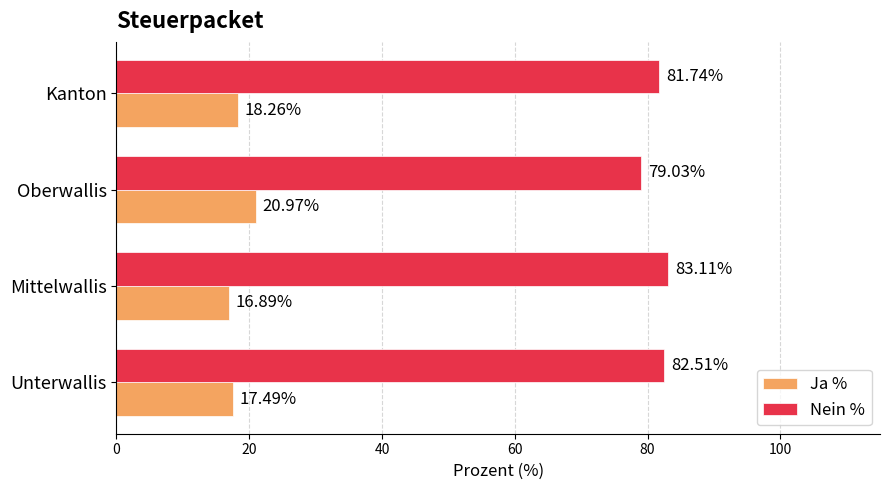

Which label corresponds to the largest value in the chart?

Mittelwallis